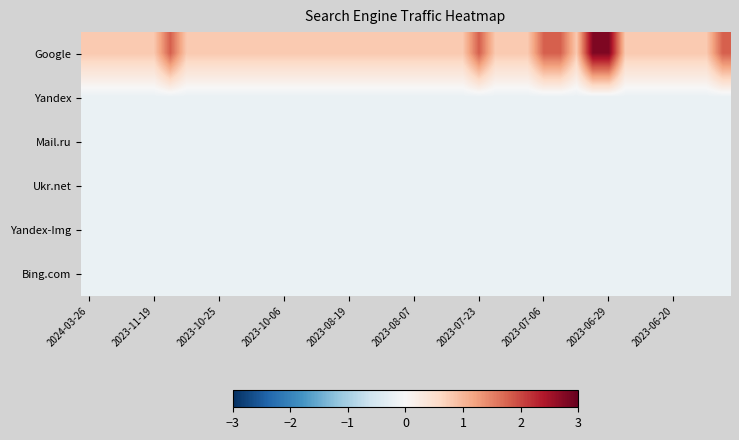

What is the minimum value shown in the chart?

-0.2